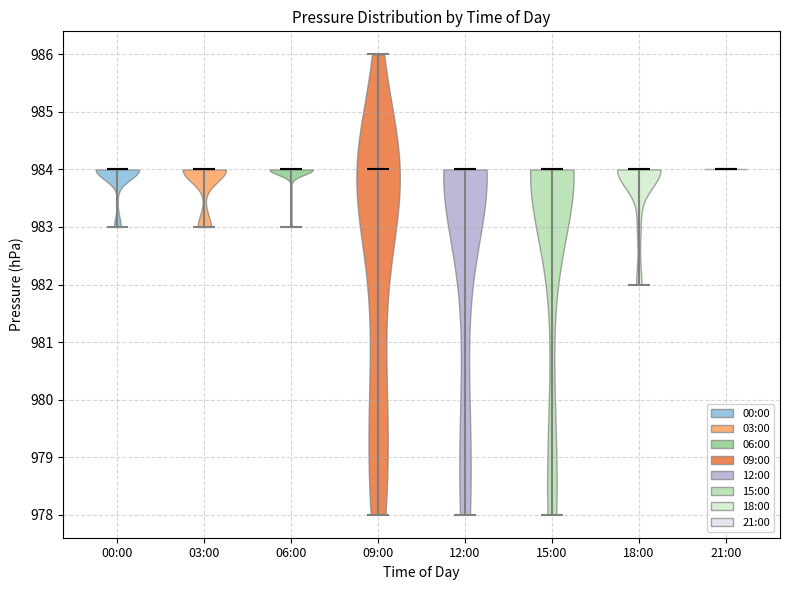

Reading left to right, read every violin against the y-axis: where its median line is, and the lowest and highest points it reaches. The values are not printed on the chart, so give them approximately, as read against the axis.

00:00: median line 984, lowest point 983, highest point 984
03:00: median line 984, lowest point 983, highest point 984
06:00: median line 984, lowest point 983, highest point 984
09:00: median line 984, lowest point 978, highest point 986
12:00: median line 984, lowest point 978, highest point 984
15:00: median line 984, lowest point 978, highest point 984
18:00: median line 984, lowest point 982, highest point 984
21:00: median line 984, lowest point 984, highest point 984